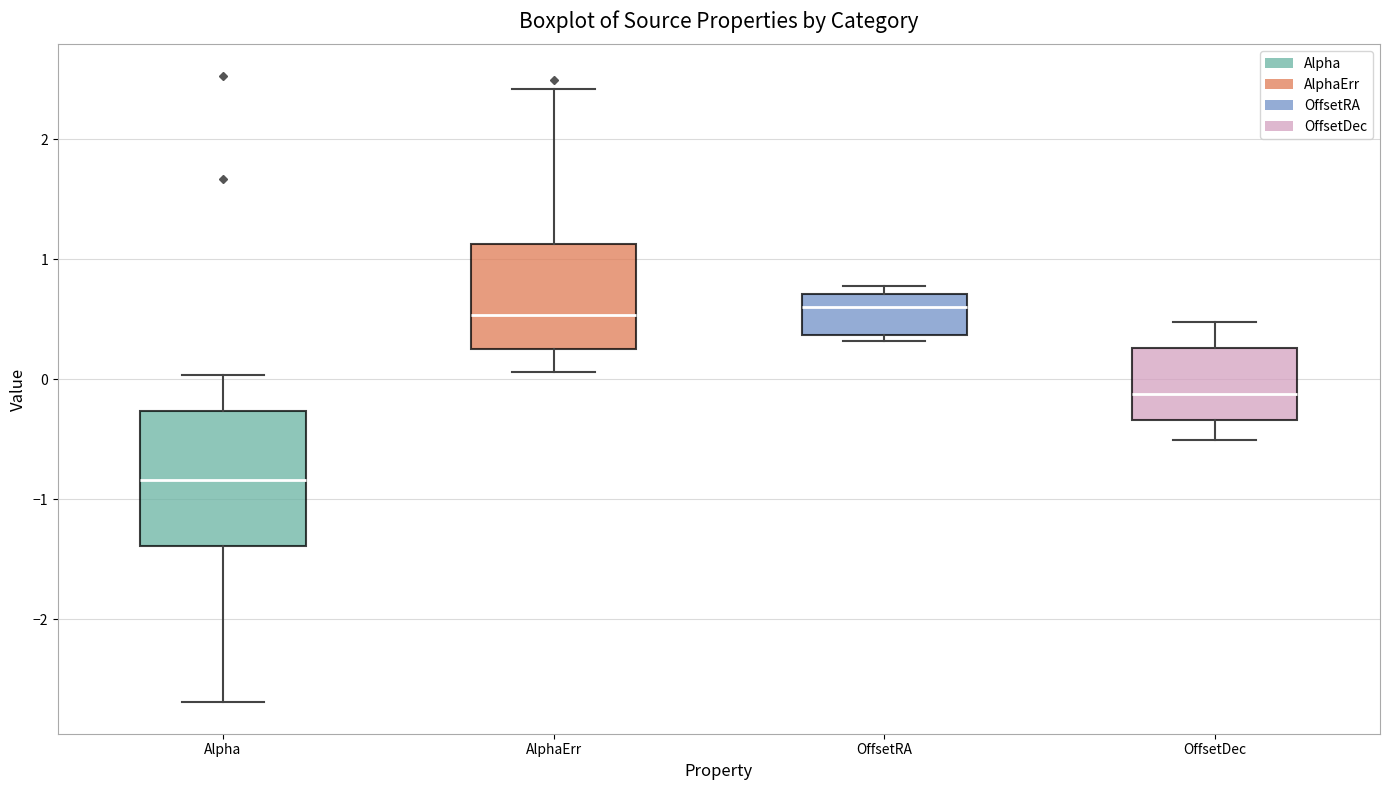

Which box is the tallest, from its lower edge to its upper edge?

Alpha